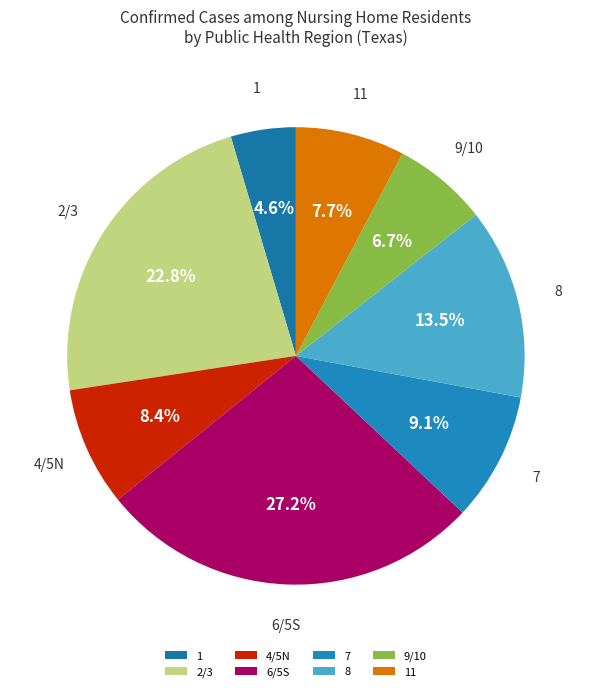

Is 7 the majority of the pie?

No